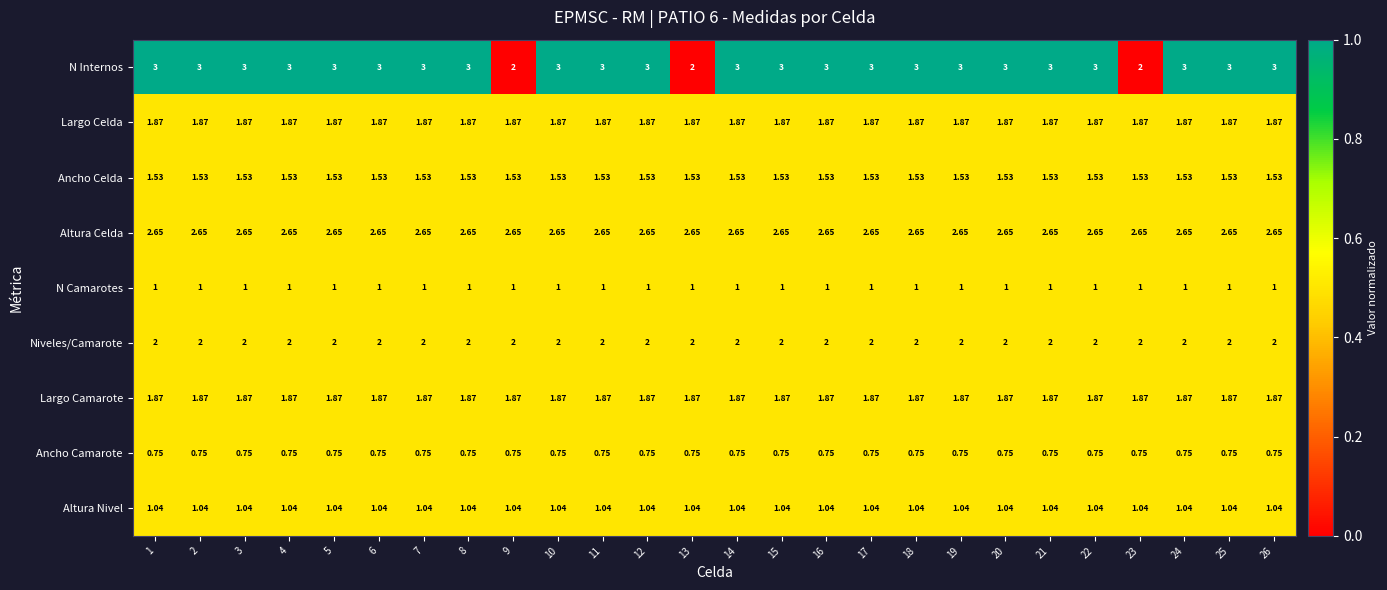

Which series has the widest spread of values?

N Internos